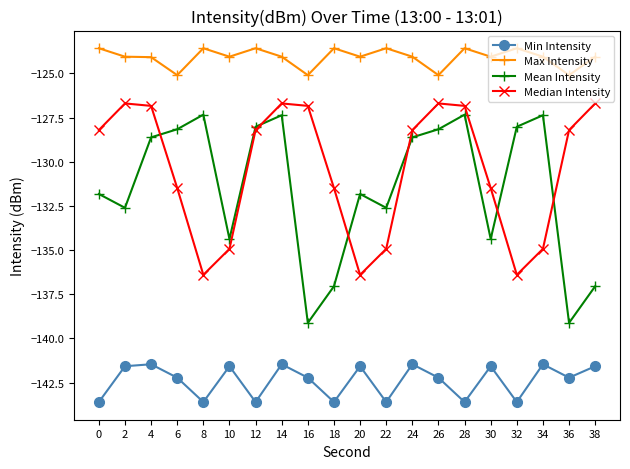

True or false: Max Intensity has more than 1 points higher than both neighbors.

True